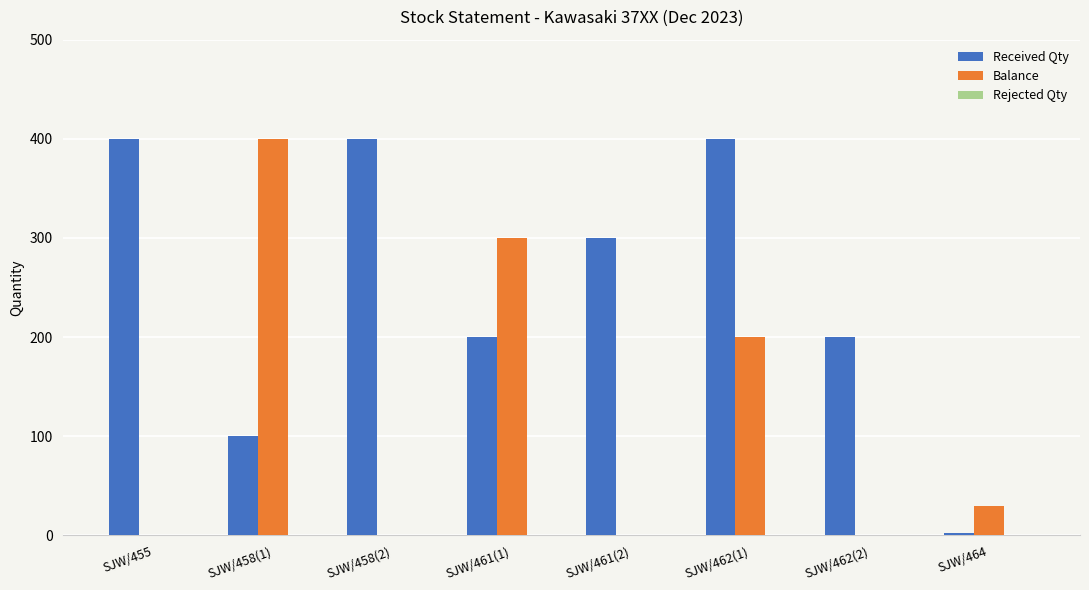

How many distinct data groups are displayed?

2